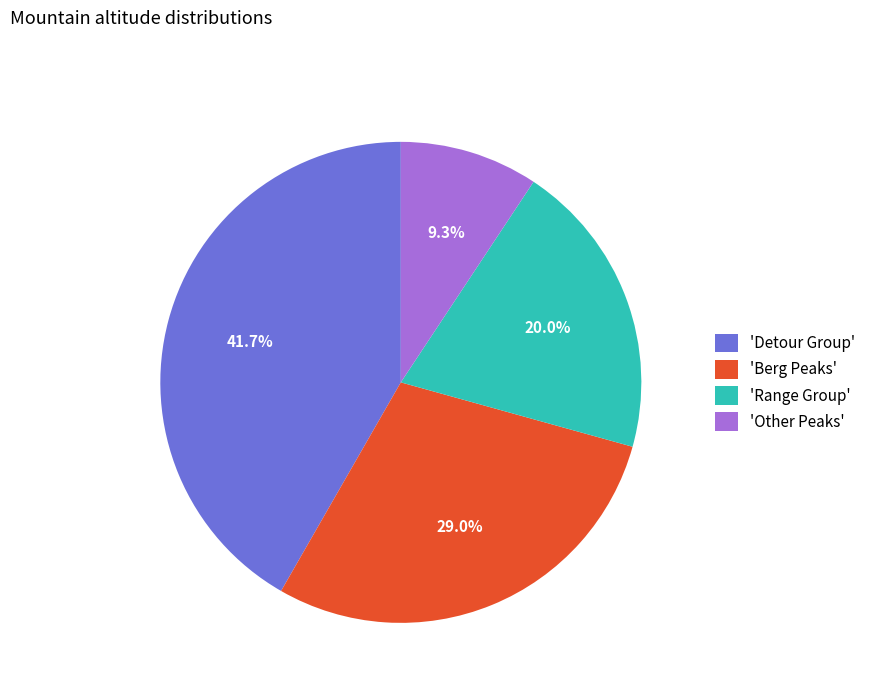

What portion of the pie excludes 'Other Peaks'?

90.7%